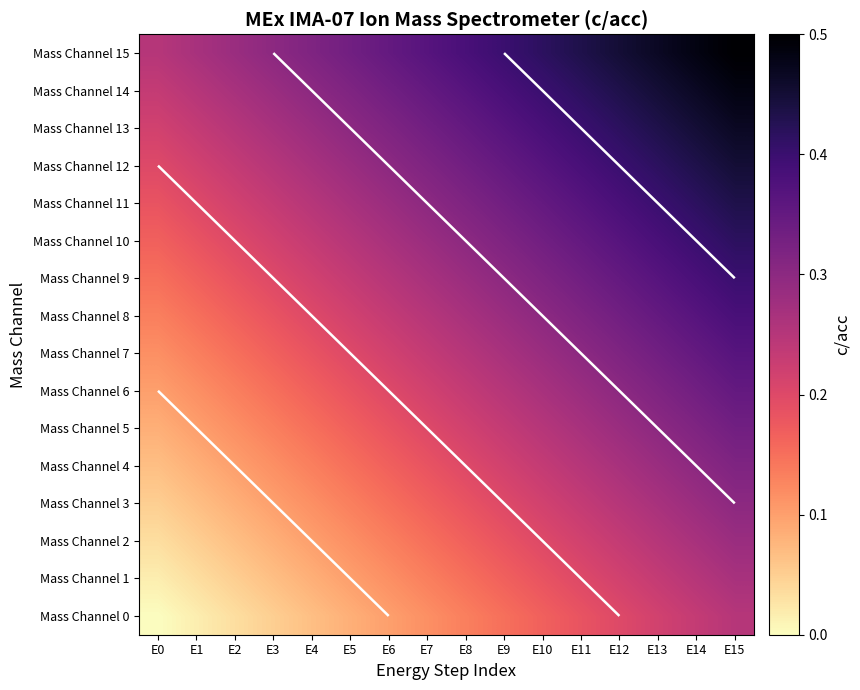

Between E11 and E8, which is larger?

E11